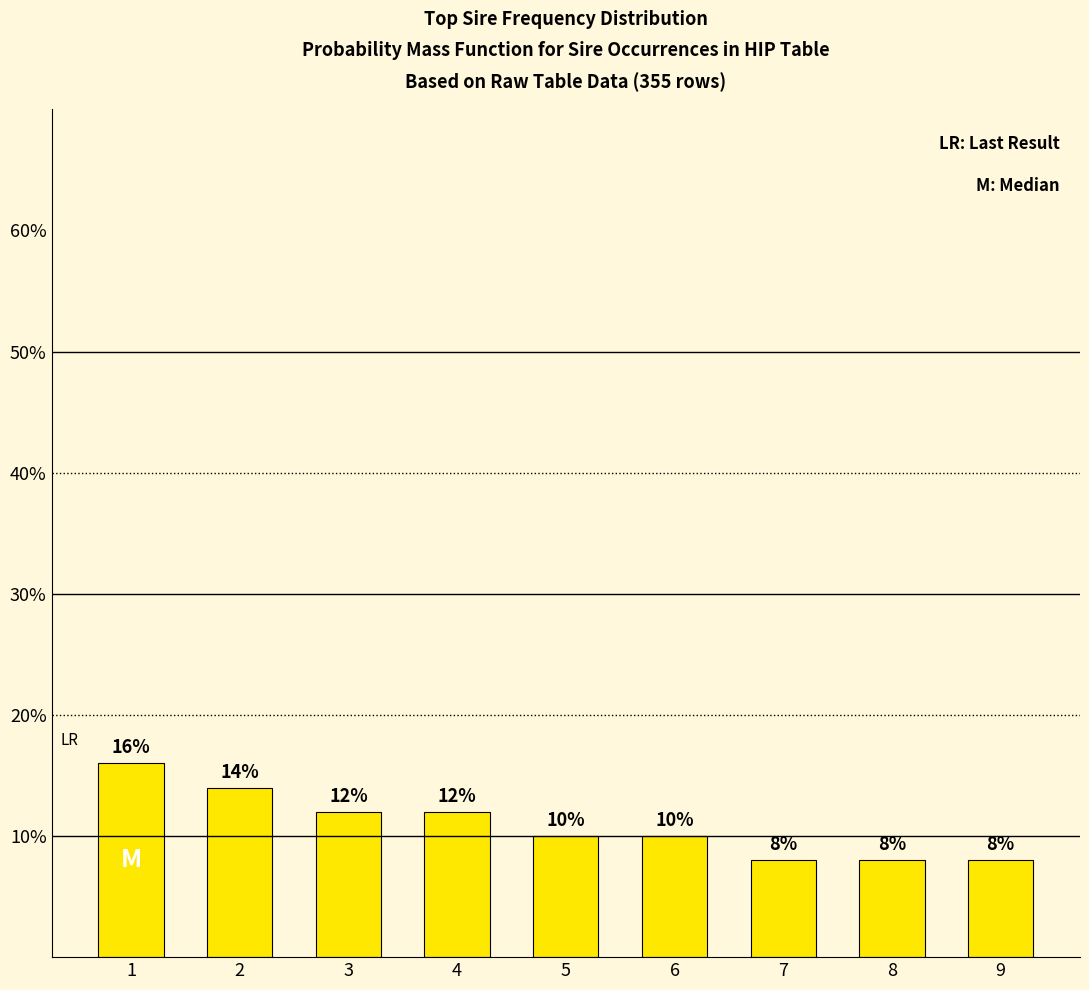

How many data points are less than 10?

3